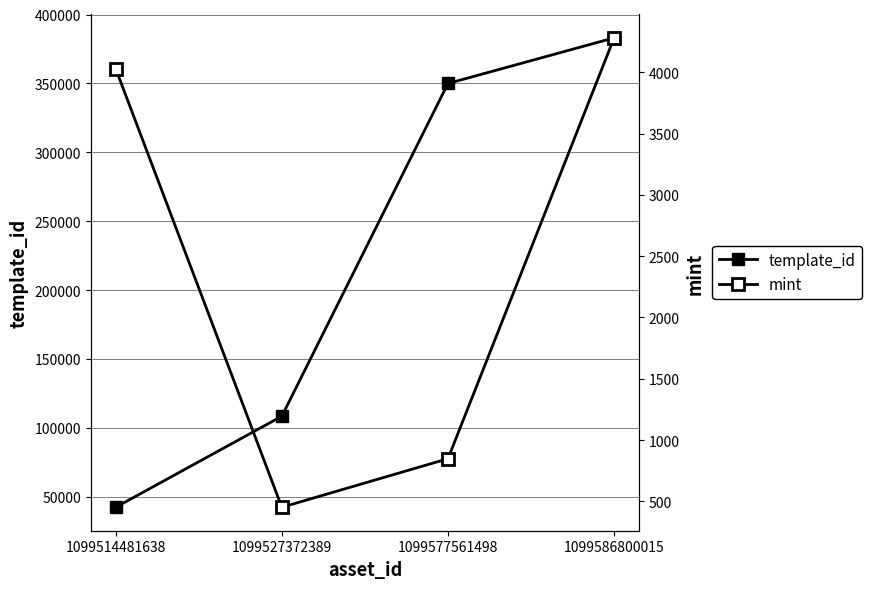

Which series has the largest range (max minus min)?

template_id